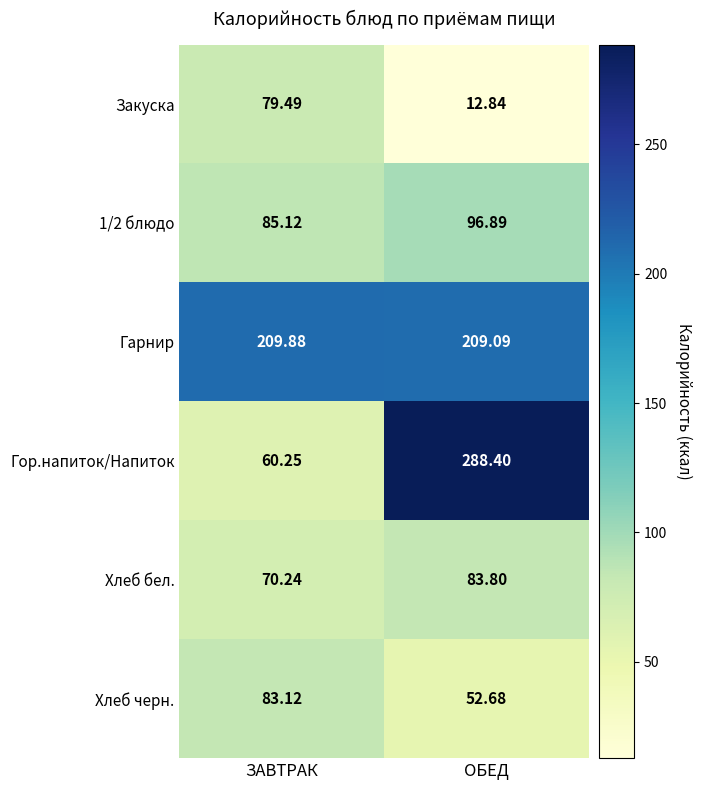

List the labels in order of Гор.напиток/Напиток value, largest first.

ОБЕД, ЗАВТРАК